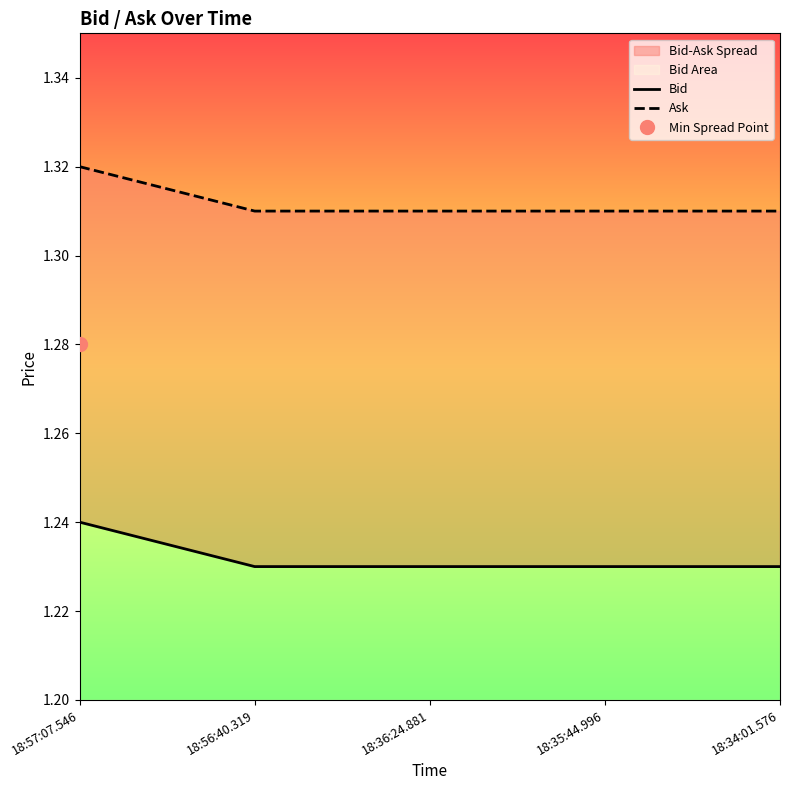

List the series in order of their overall mean, lowest first.

Bid, Ask